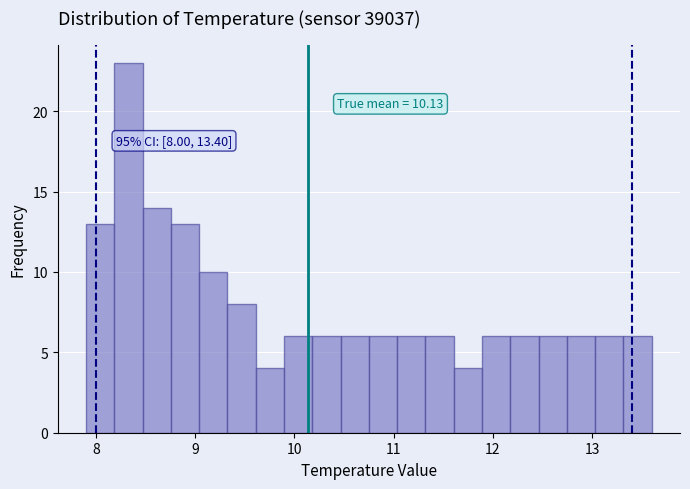

Read against the x-axis, roughly where is the centre of the tallest bar?

8.3